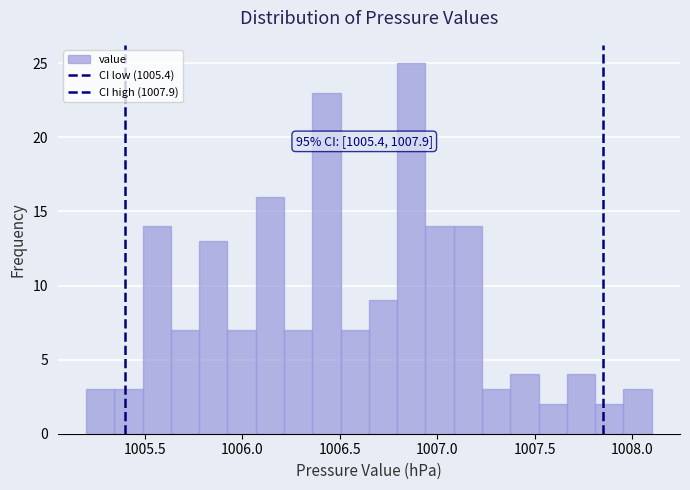

Read against the x-axis, roughly where is the centre of the tallest bar?

1006.85